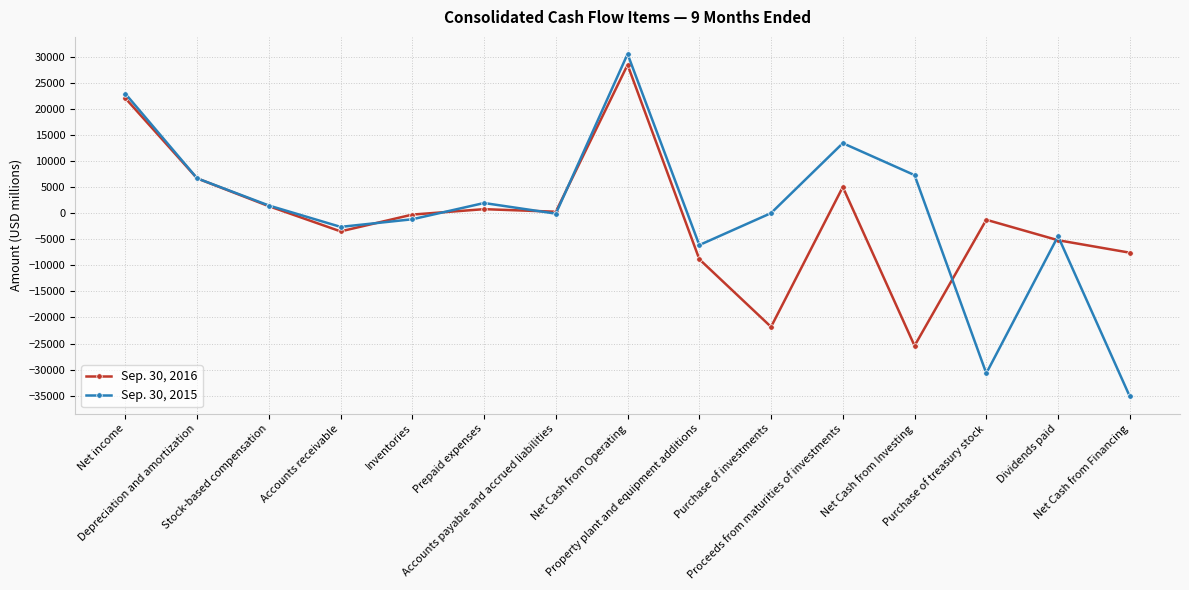

What is the label of the 6th point from the left?

Prepaid expenses